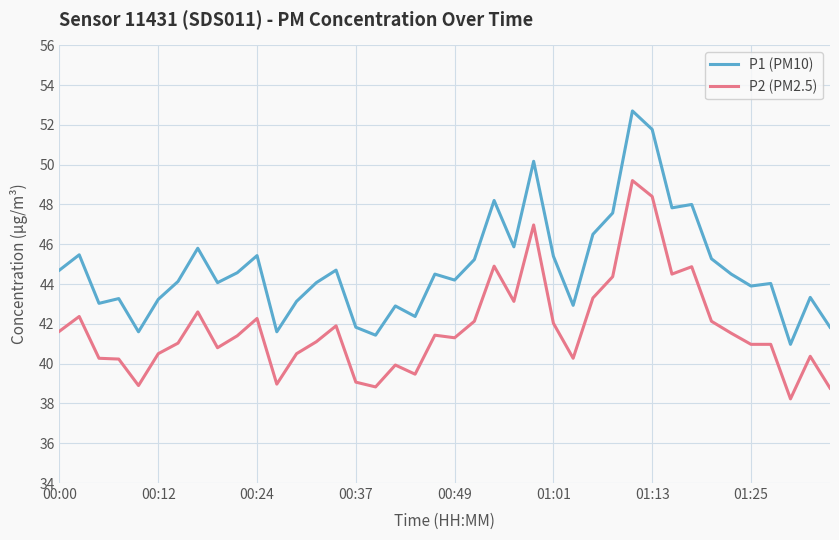

Which series has the largest total across all categories?

P1 (PM10)